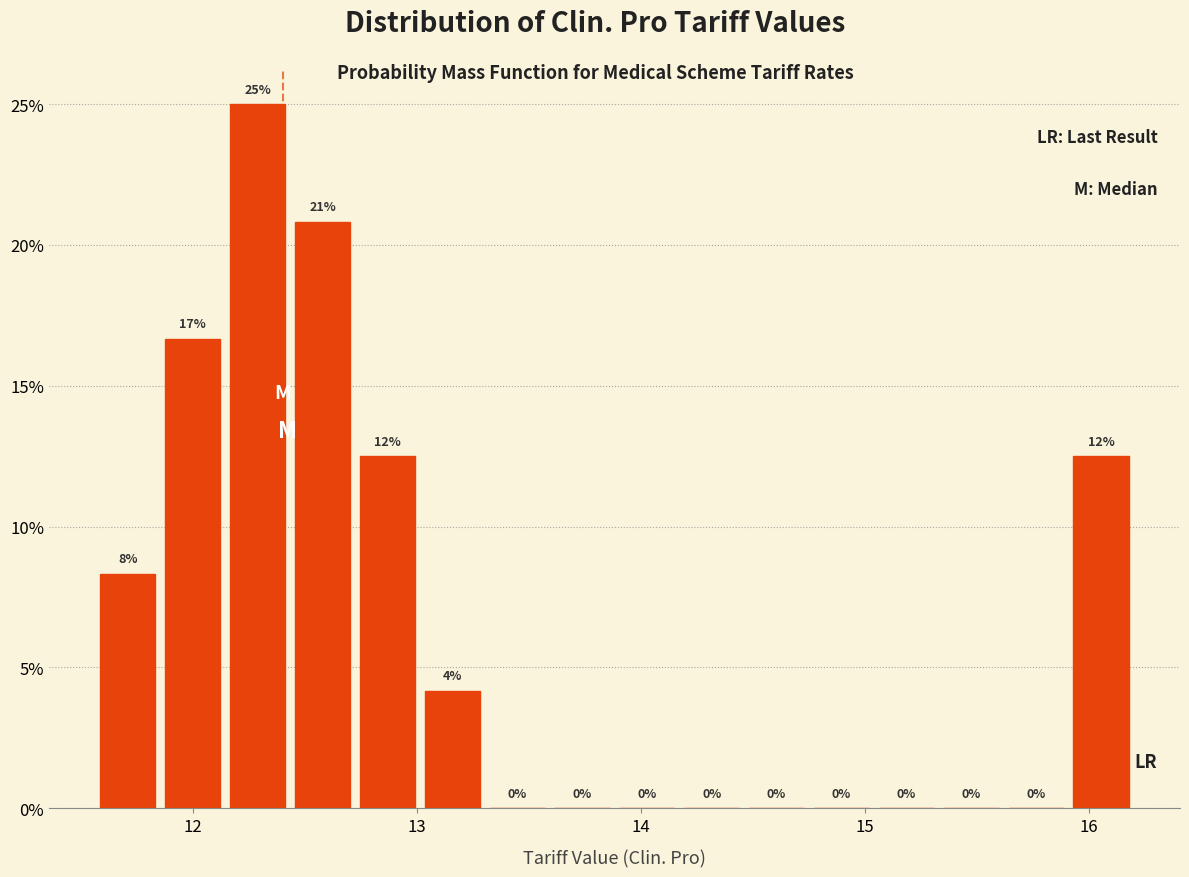

Around what value on the x-axis is the tallest bar? Give the approximate position of its centre, as read against the axis.

12.3